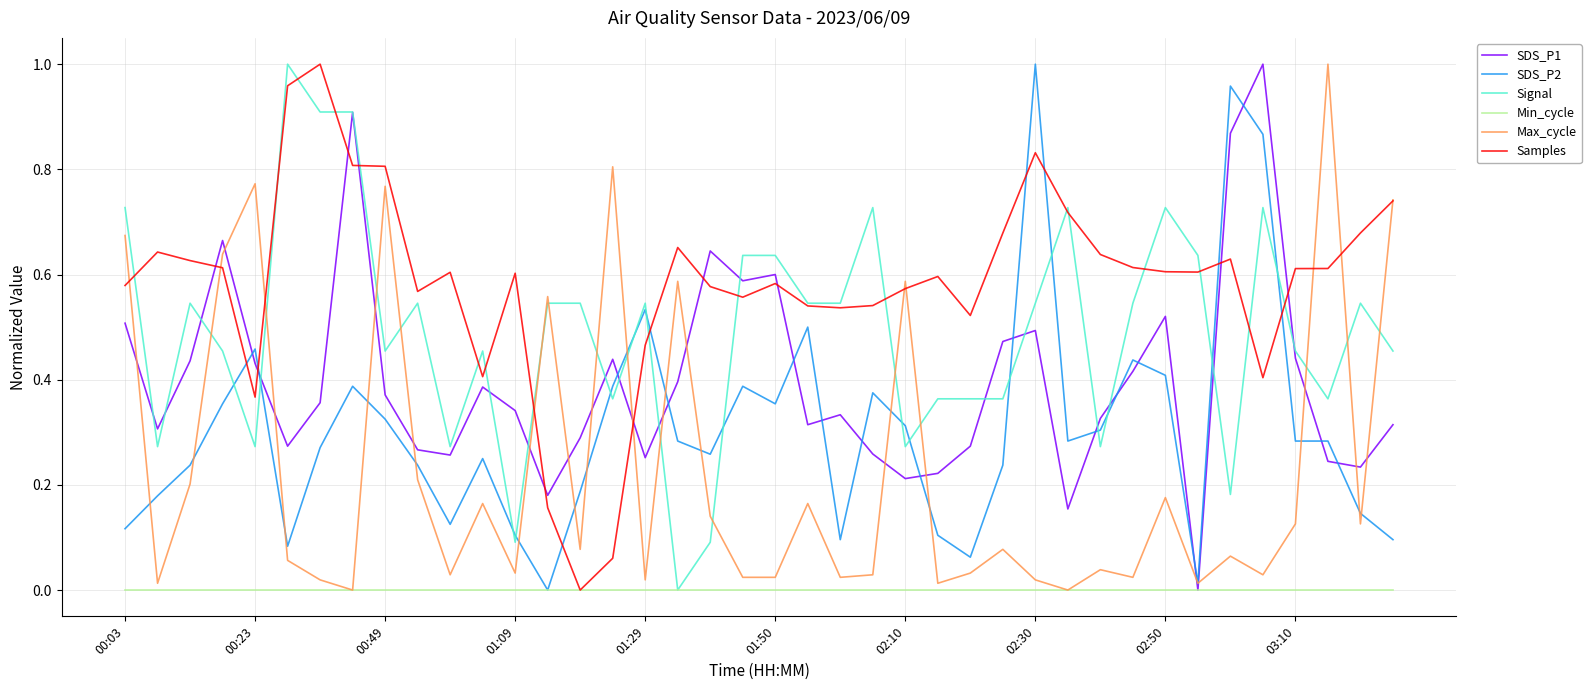

Which series has the largest total across all categories?

Samples